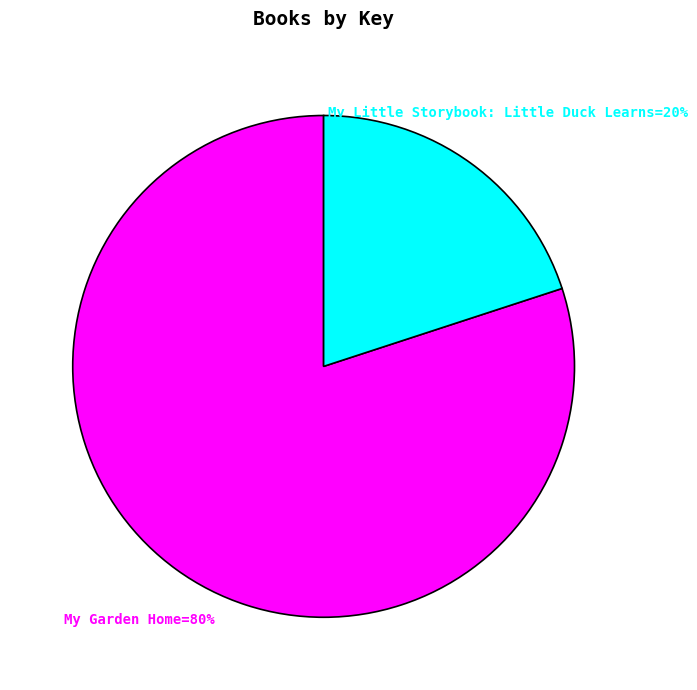

To the nearest percent, what is the difference between the largest and smallest slice percentages?

60%